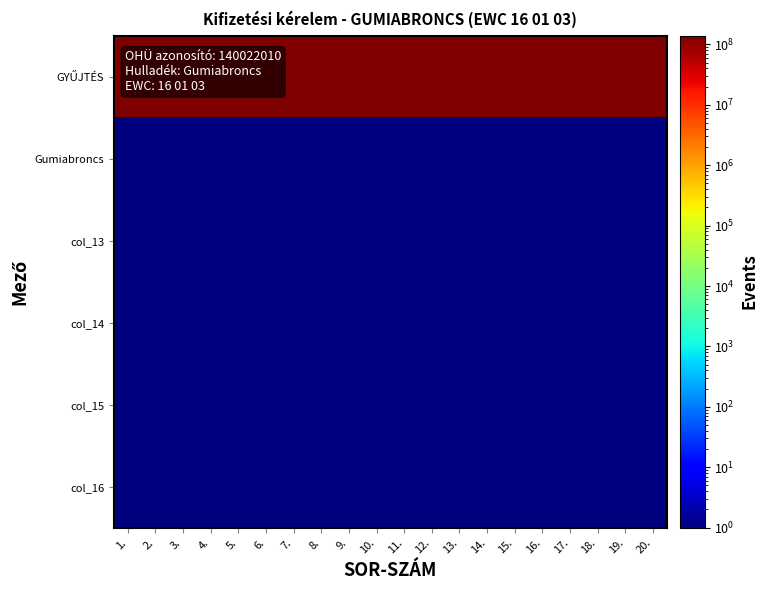

Which has a higher value, 12. or 14.?

12.